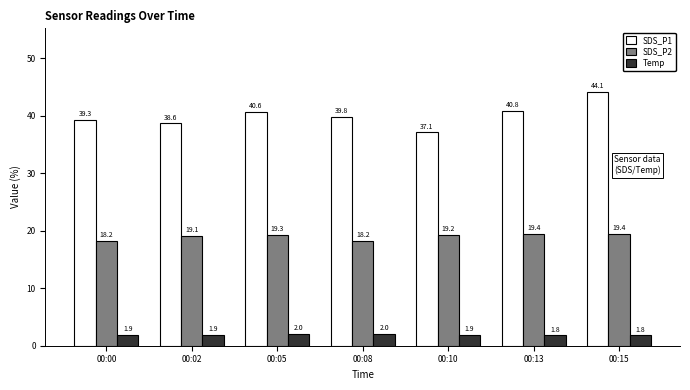

How many bars are there in total?

21